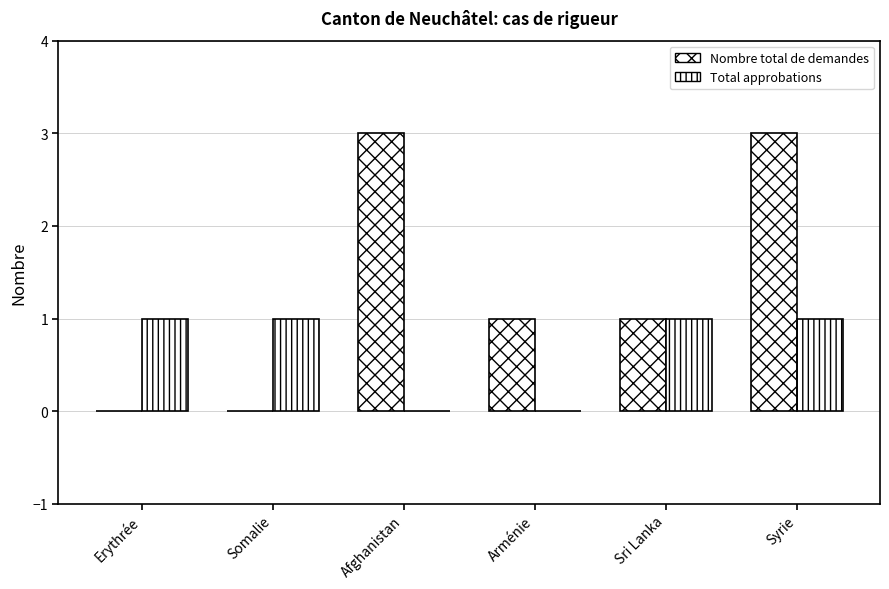

What is the label of the 5th bar from the right?

Somalie